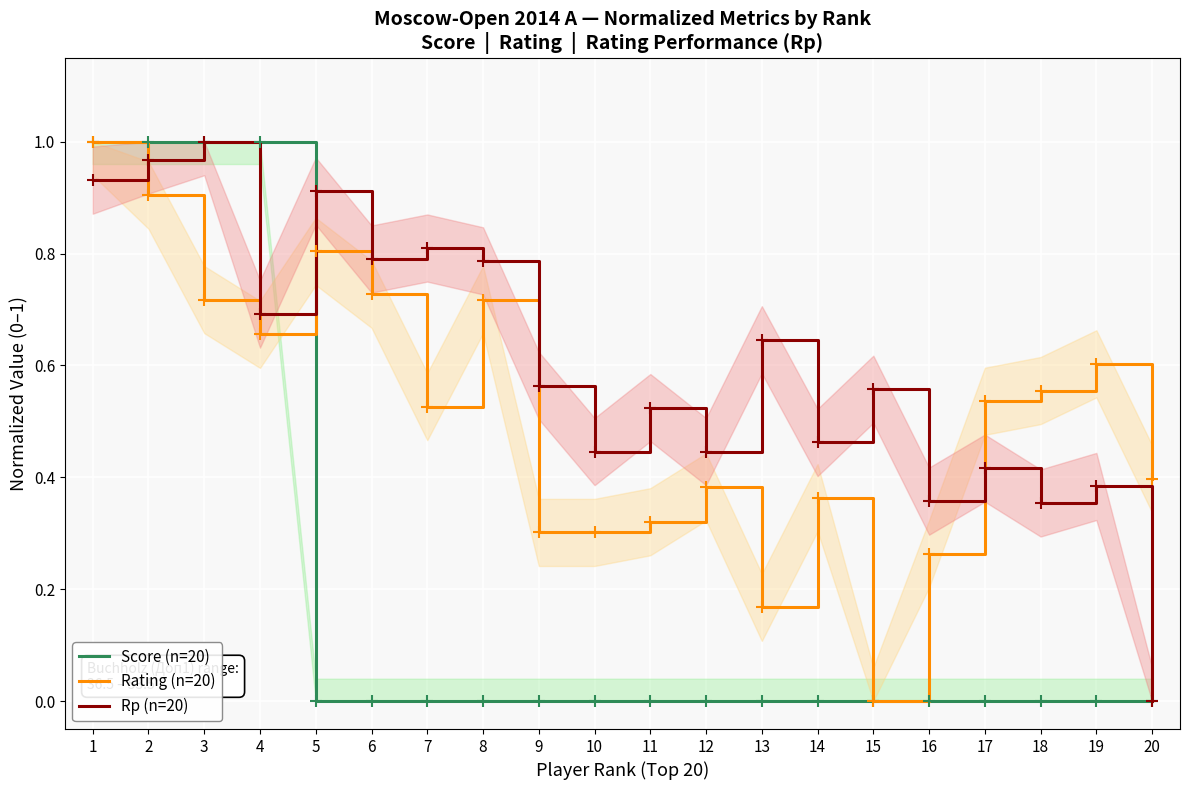

How many series are shown in this chart?

3